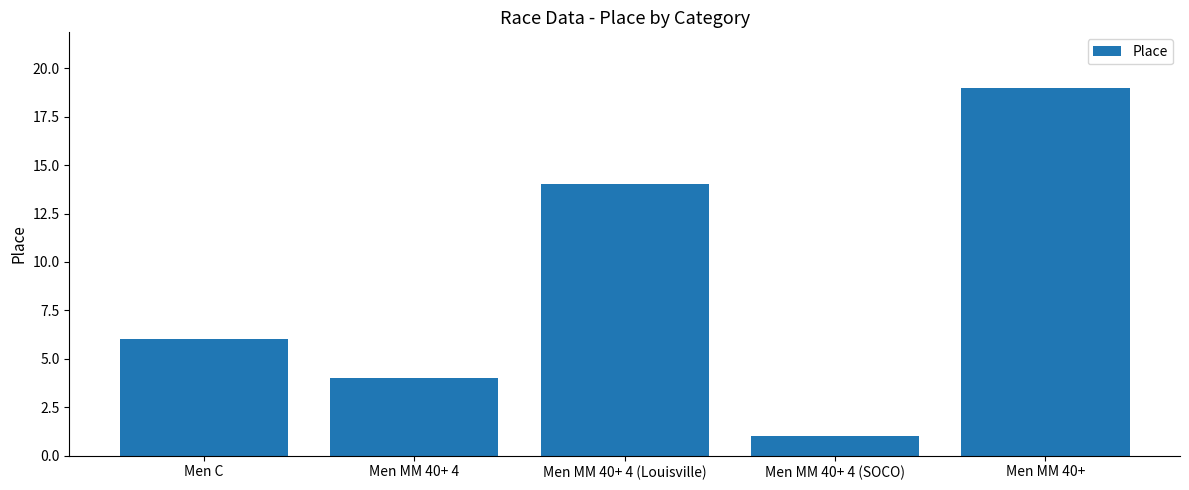

Reading right to left, extract all data points from this chart.

19	1	14	4	6